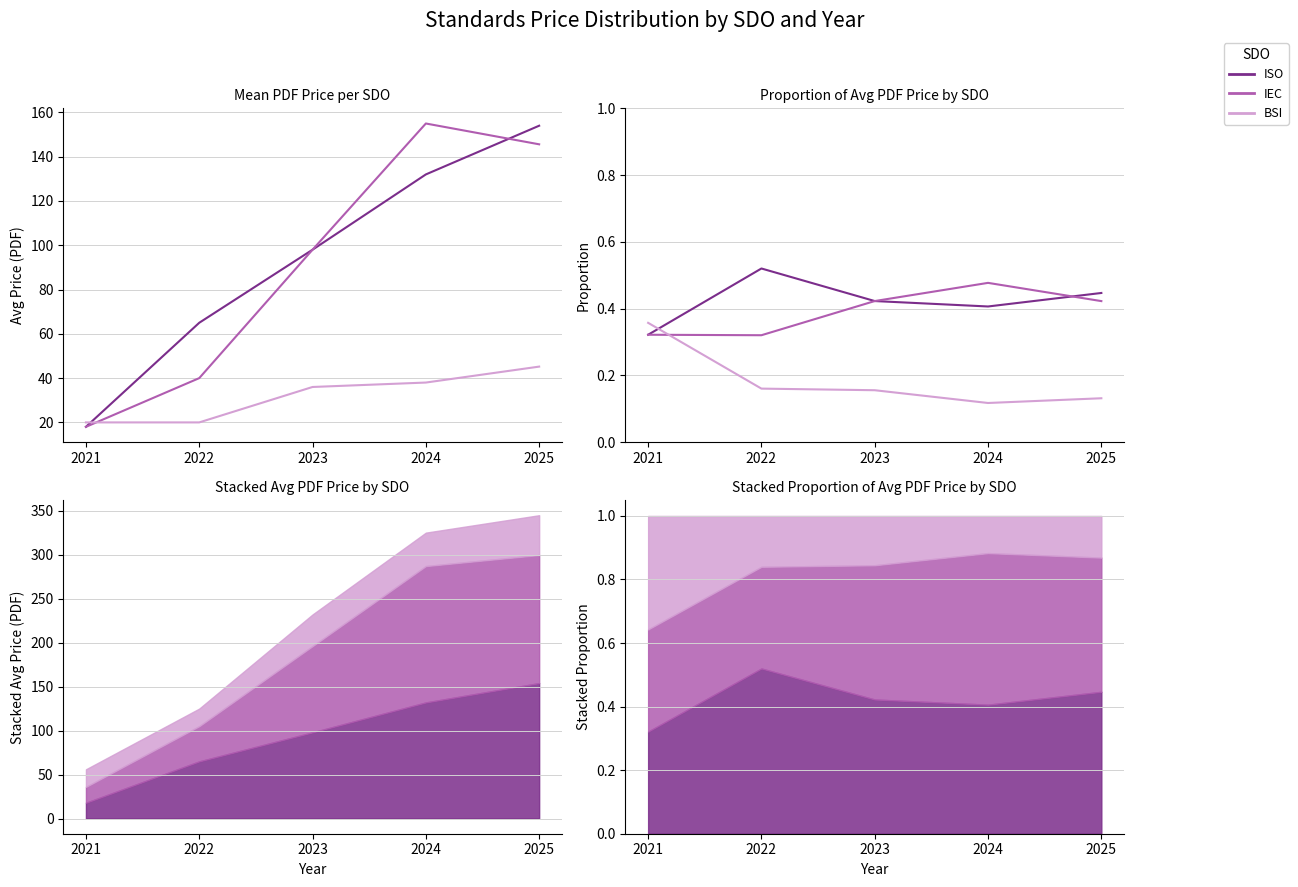

How many times do IEC and BSI cross each other?

1